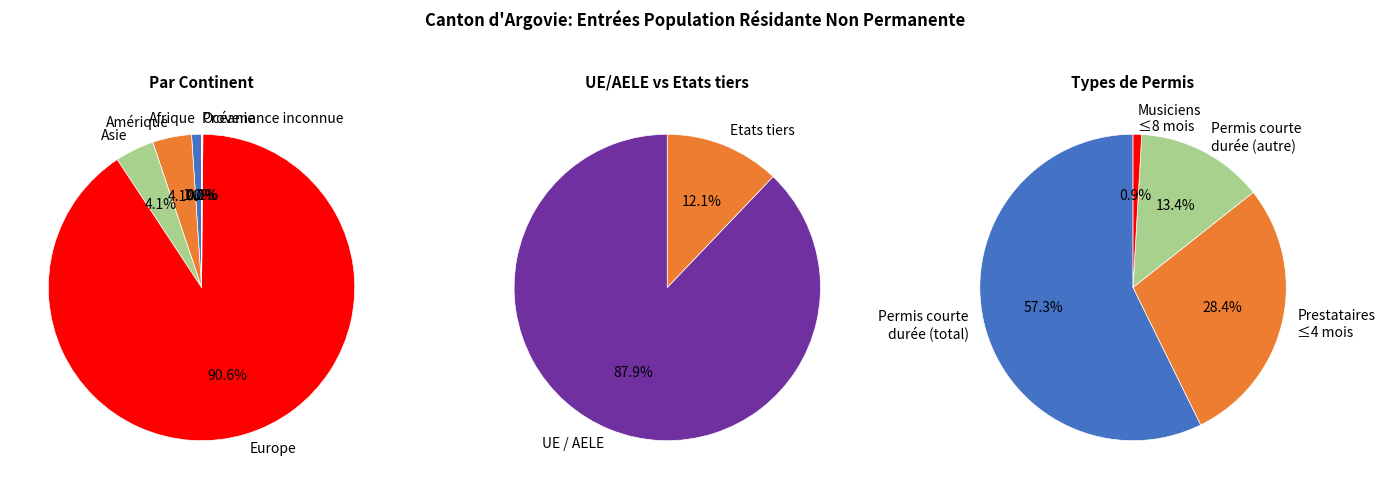

Count the number of slices in the pie.

6